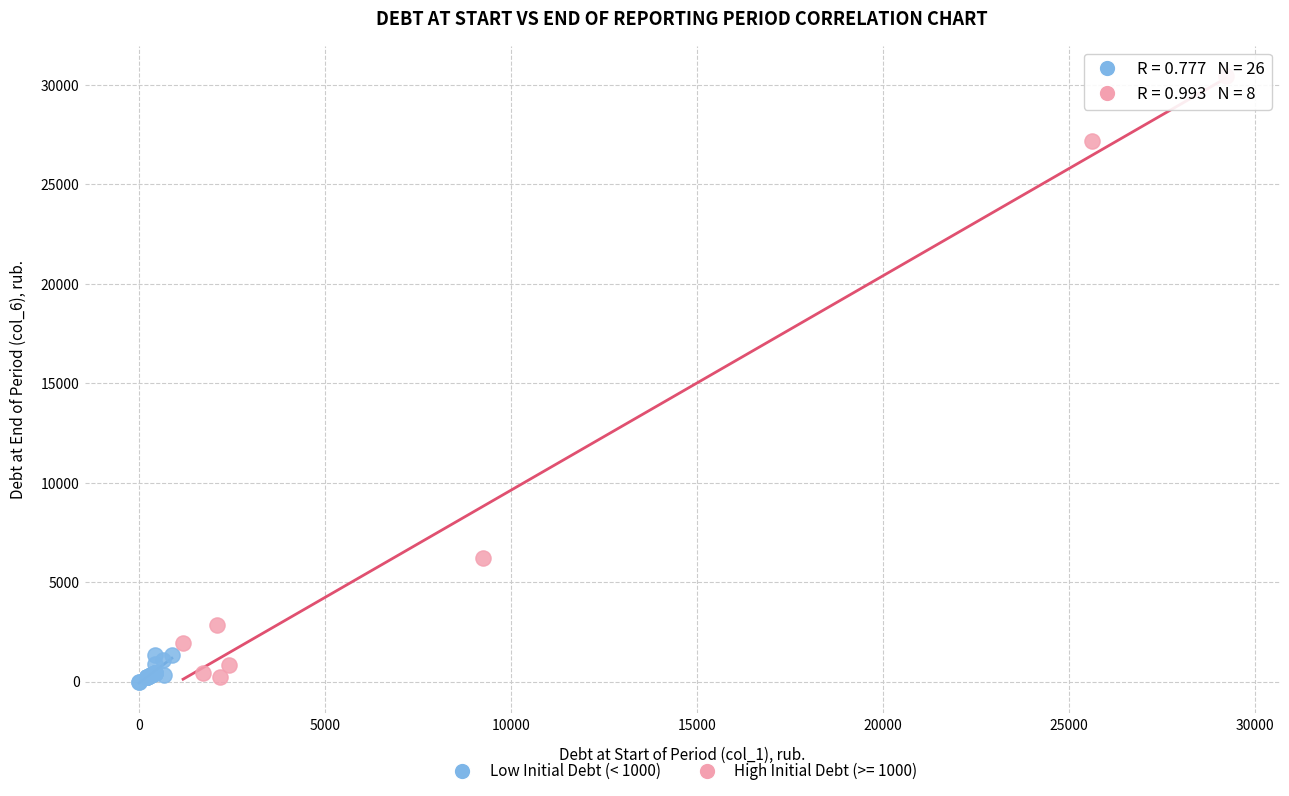

Which series contains the highest Y value?

High Initial Debt (>= 1000)